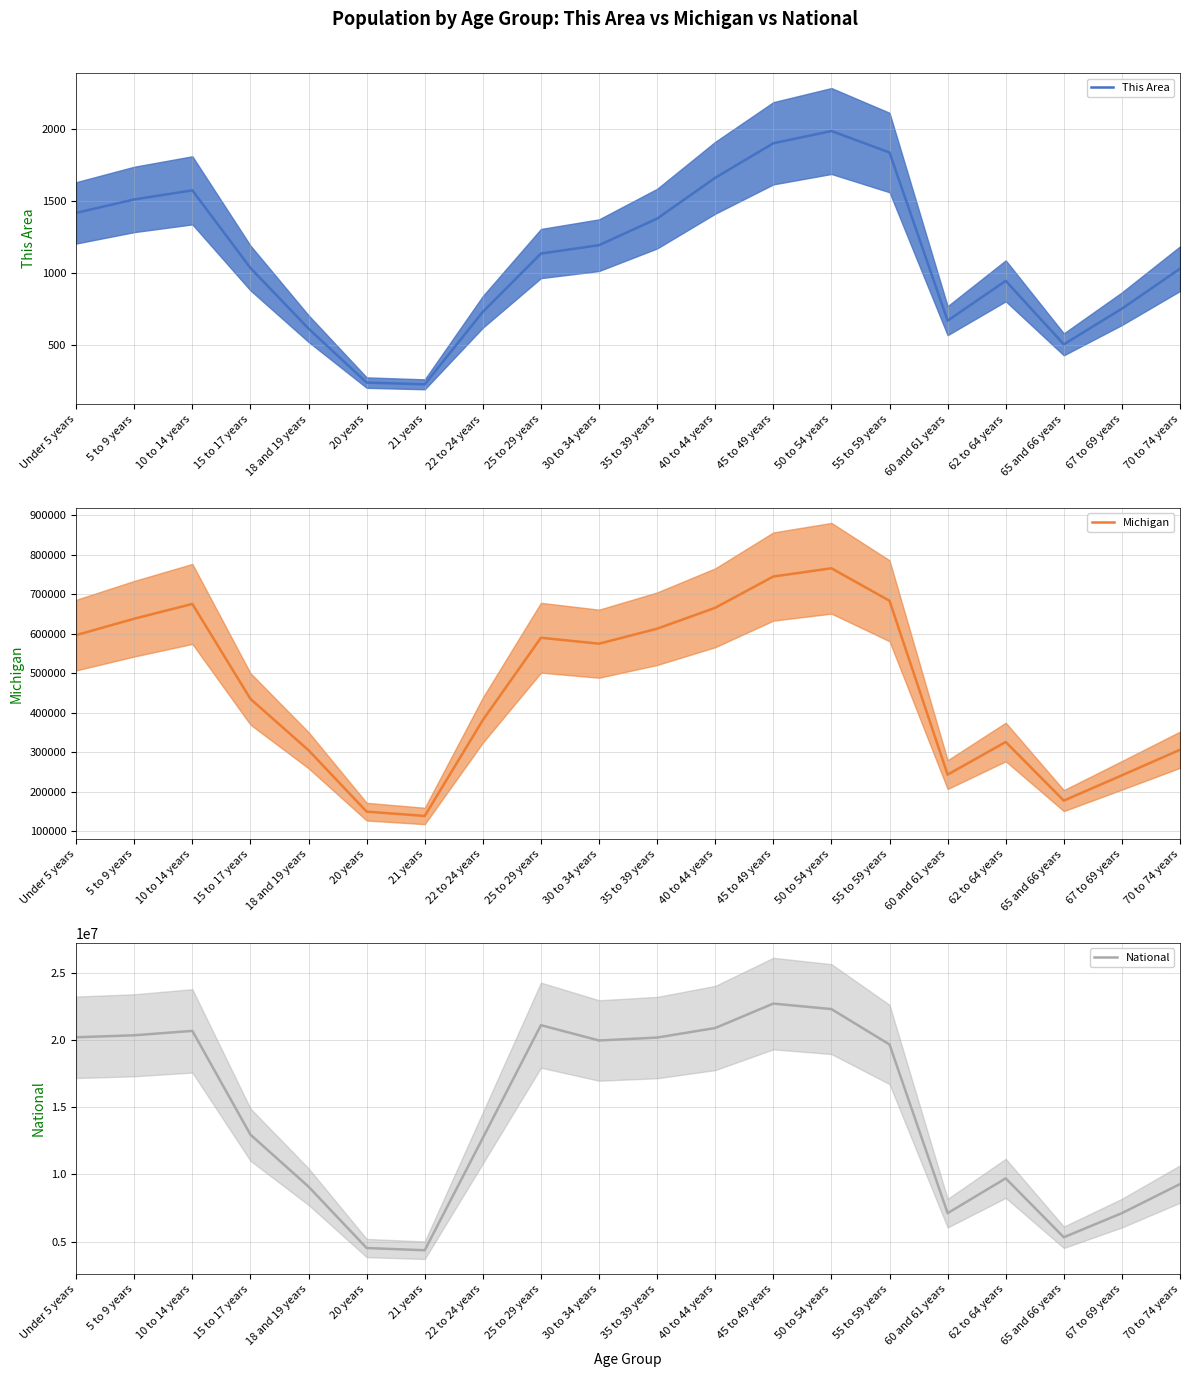

Reading left to right, transcribe all the data shown in this chart.

This Area mean: Under 5 years=1417	5 to 9 years=1510	10 to 14 years=1573	15 to 17 years=1035	18 and 19 years=615	20 years=241	21 years=229	22 to 24 years=731	25 to 29 years=1135	30 to 34 years=1193	35 to 39 years=1377	40 to 44 years=1660	45 to 49 years=1899	50 to 54 years=1984	55 to 59 years=1835	60 and 61 years=670	62 to 64 years=946	65 and 66 years=506	67 to 69 years=753	70 to 74 years=1030
Michigan mean: Under 5 years=596286	5 to 9 years=637784	10 to 14 years=675216	15 to 17 years=434782	18 and 19 years=304817	20 years=149350	21 years=138484	22 to 24 years=381238	25 to 29 years=589583	30 to 34 years=574566	35 to 39 years=612493	40 to 44 years=665481	45 to 49 years=744581	50 to 54 years=765452	55 to 59 years=683186	60 and 61 years=243067	62 to 64 years=325744	65 and 66 years=177313	67 to 69 years=241312	70 to 74 years=306084
National mean: Under 5 years=20201362	5 to 9 years=20348657	10 to 14 years=20677194	15 to 17 years=12954254	18 and 19 years=9086089	20 years=4519129	21 years=4354294	22 to 24 years=12712576	25 to 29 years=21101849	30 to 34 years=19962099	35 to 39 years=20179642	40 to 44 years=20890964	45 to 49 years=22708591	50 to 54 years=22298125	55 to 59 years=19664805	60 and 61 years=7113727	62 to 64 years=9704197	65 and 66 years=5319902	67 to 69 years=7115361	70 to 74 years=9278166